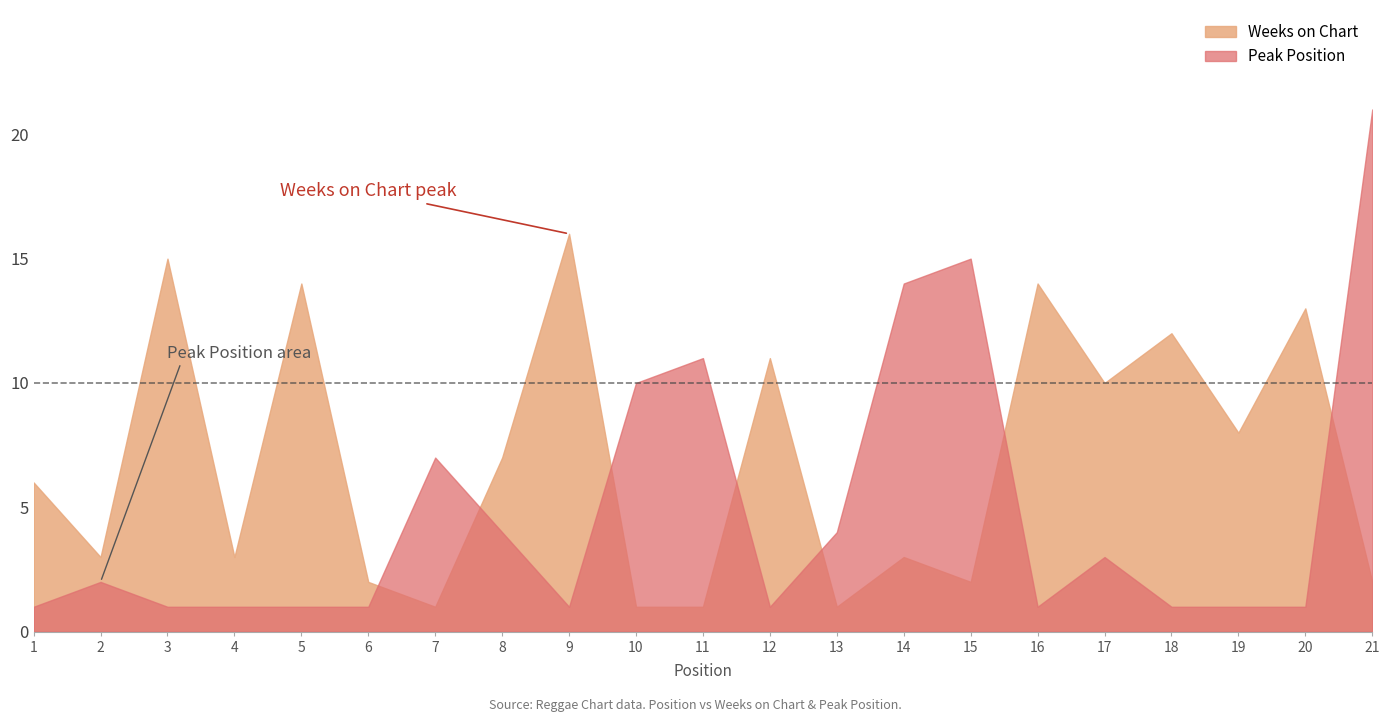

Reading right to left, transcribe all the data shown in this chart.

Weeks on Chart: 21=2	20=13	19=8	18=12	17=10	16=14	15=2	14=3	13=1	12=11	11=1	10=1	9=16	8=7	7=1	6=2	5=14	4=3	3=15	2=3	1=6
Peak Position: 21=21	20=1	19=1	18=1	17=3	16=1	15=15	14=14	13=4	12=1	11=11	10=10	9=1	8=4	7=7	6=1	5=1	4=1	3=1	2=2	1=1